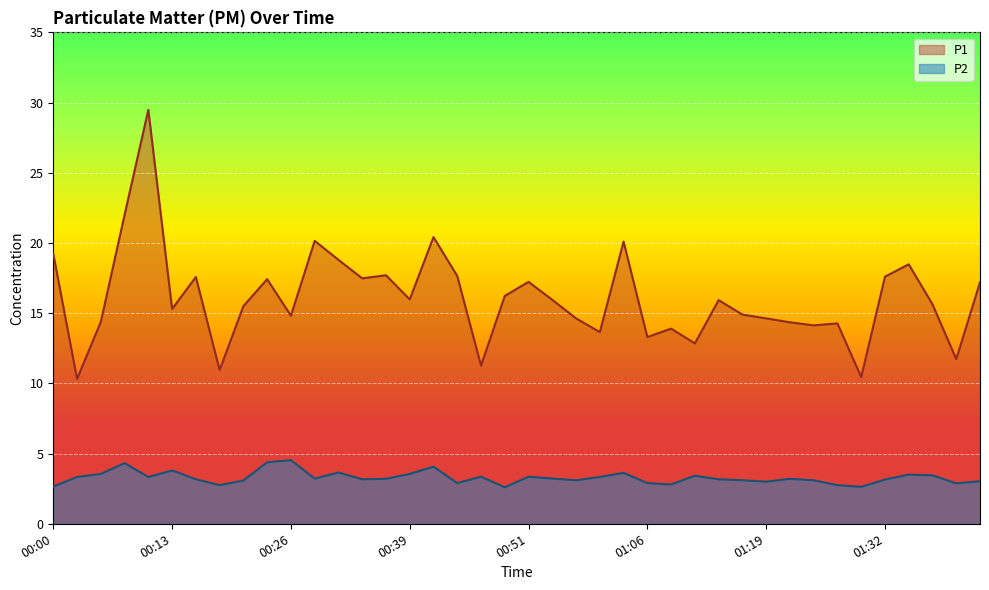

At which category does P2 reach its first local peak?

00:08